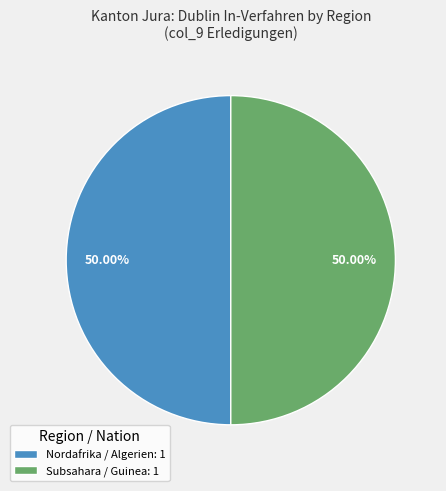

Approximately how many times larger is the value at Nordafrika / Algerien: 1 compared to Subsahara / Guinea: 1?

1.0